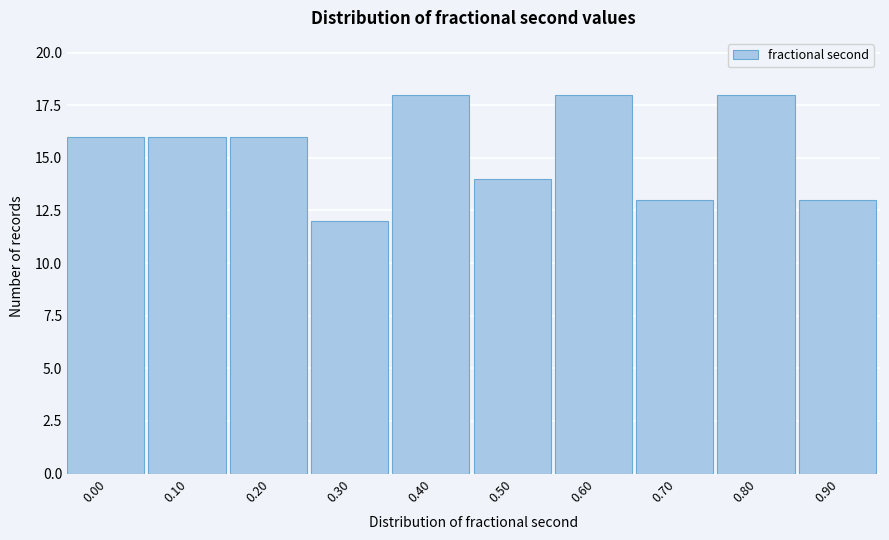

Reading right to left, what are all the values shown in this chart?

13	18	13	18	14	18	12	16	16	16